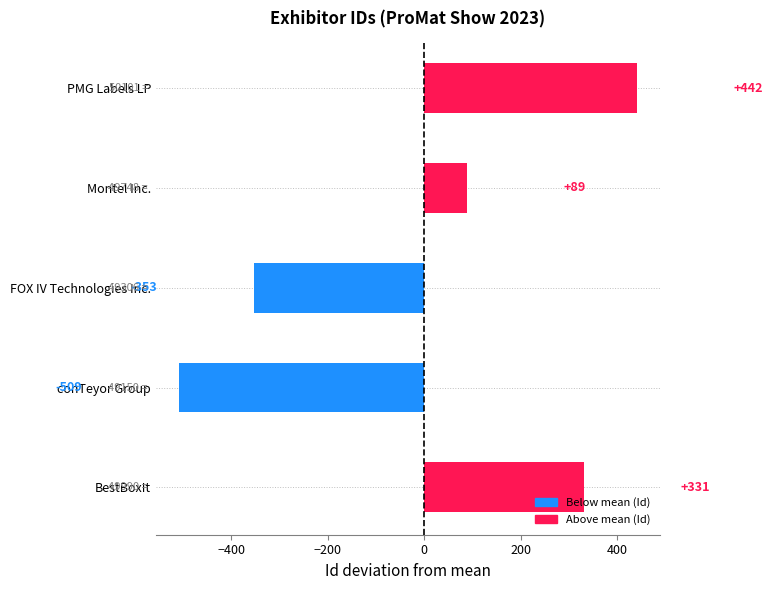

How many bars are there in total?

5